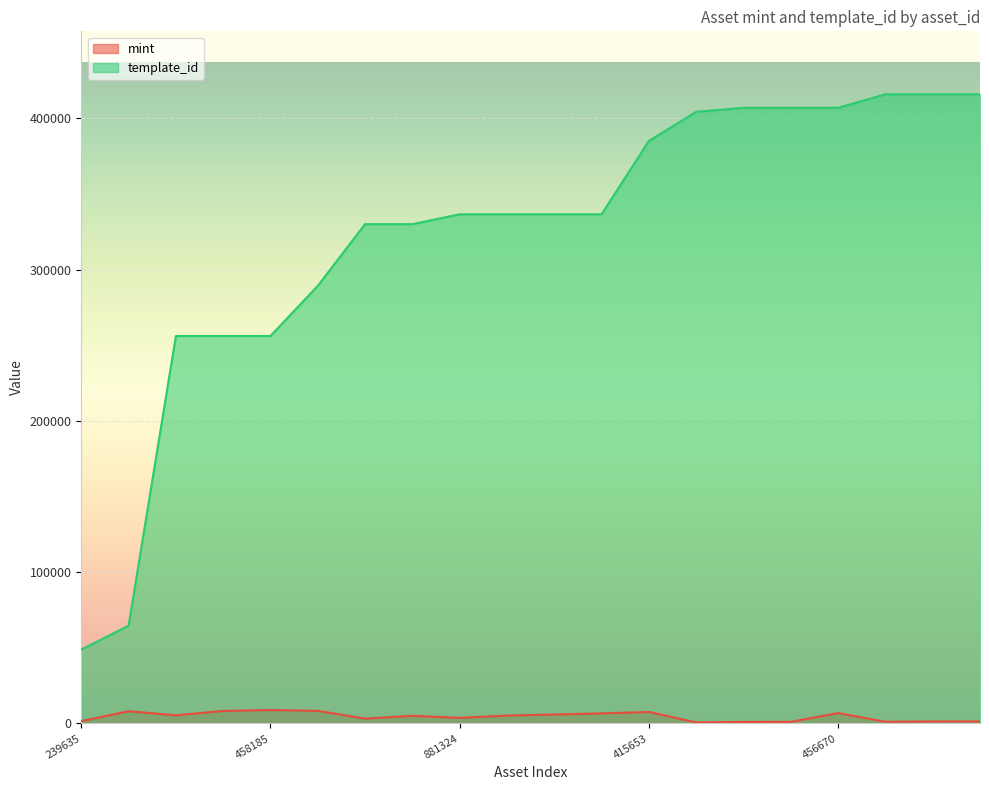

Which series has the largest total across all categories?

template_id